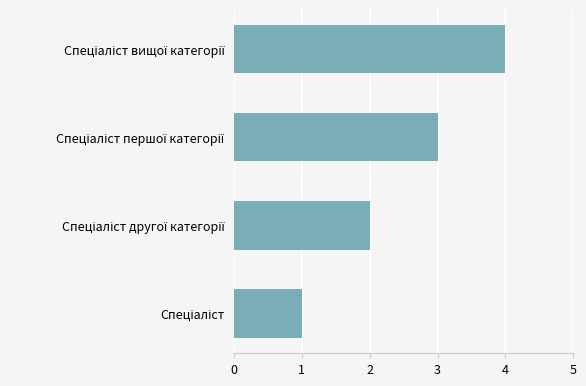

What is the maximum value shown in the chart?

4